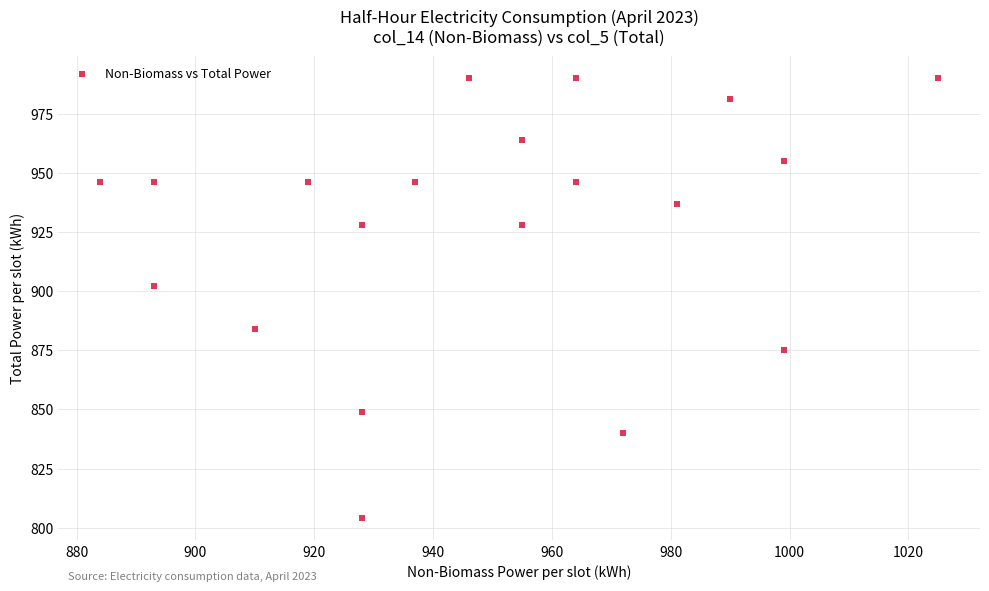

What Y value in the scatter plot is closest to 897?

902